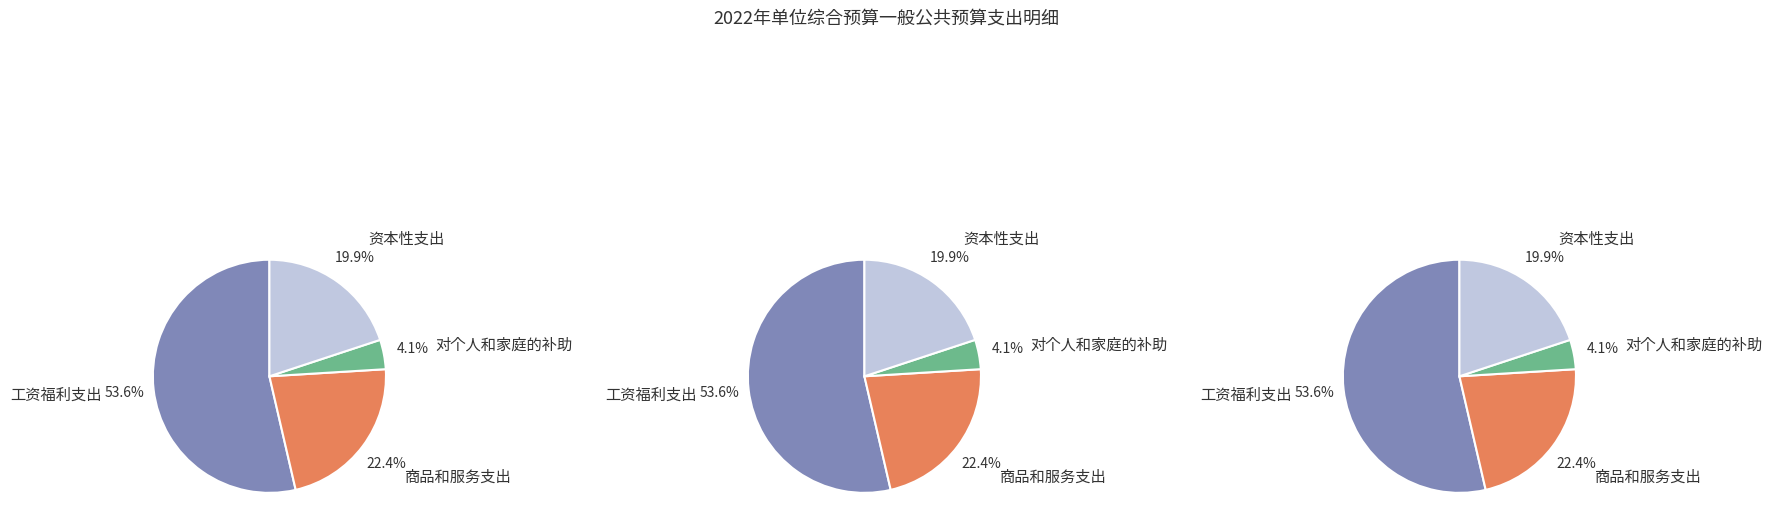

What percentage is the 工资福利支出 slice, to the nearest percent?

54%